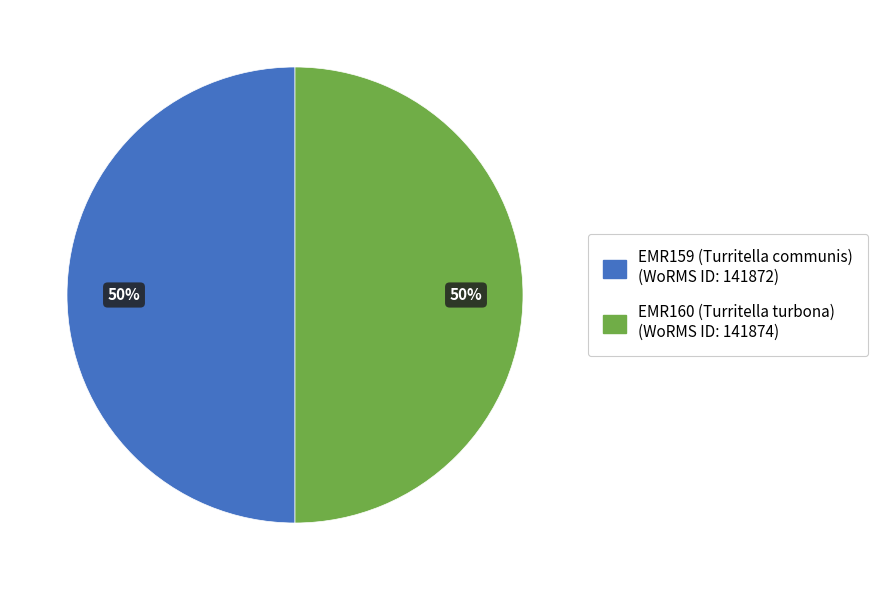

Approximately how many times larger is the value at EMR160 (Turritella turbona) compared to EMR159 (Turritella communis)?

1.0